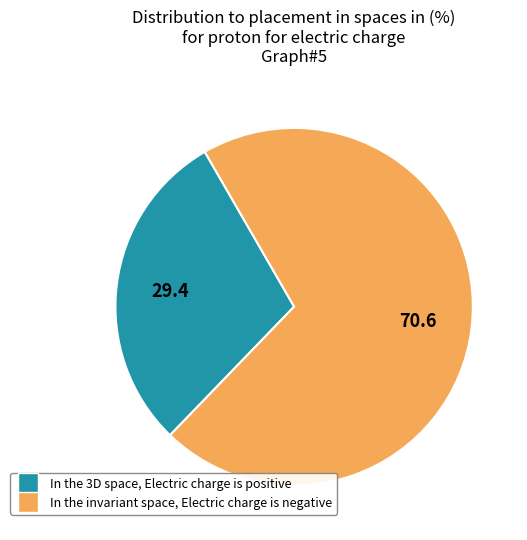

Is there a majority slice in this chart?

Yes